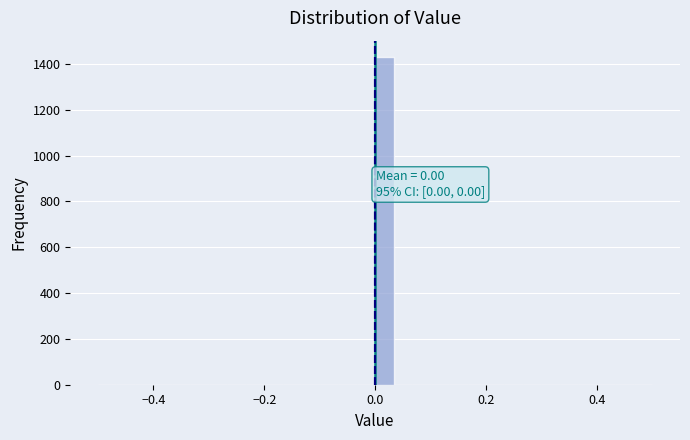

Around what value on the x-axis is the tallest bar? Give the approximate position of its centre, as read against the axis.

0.02